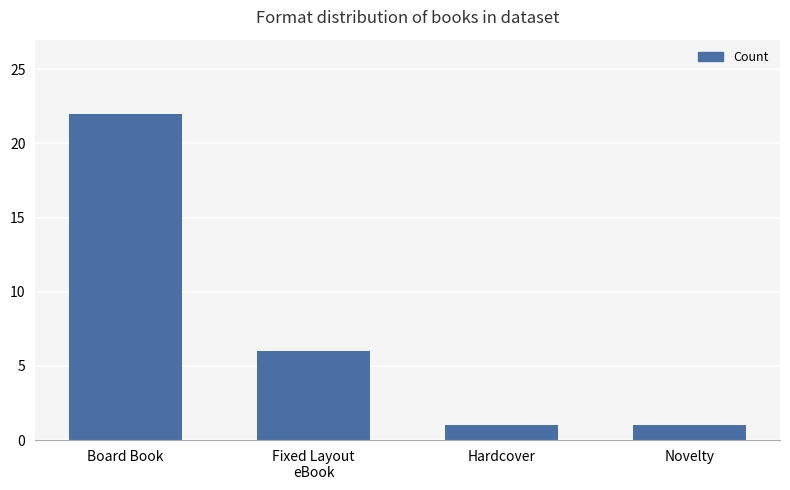

Reading left to right, transcribe all the data shown in this chart.

22	6	1	1